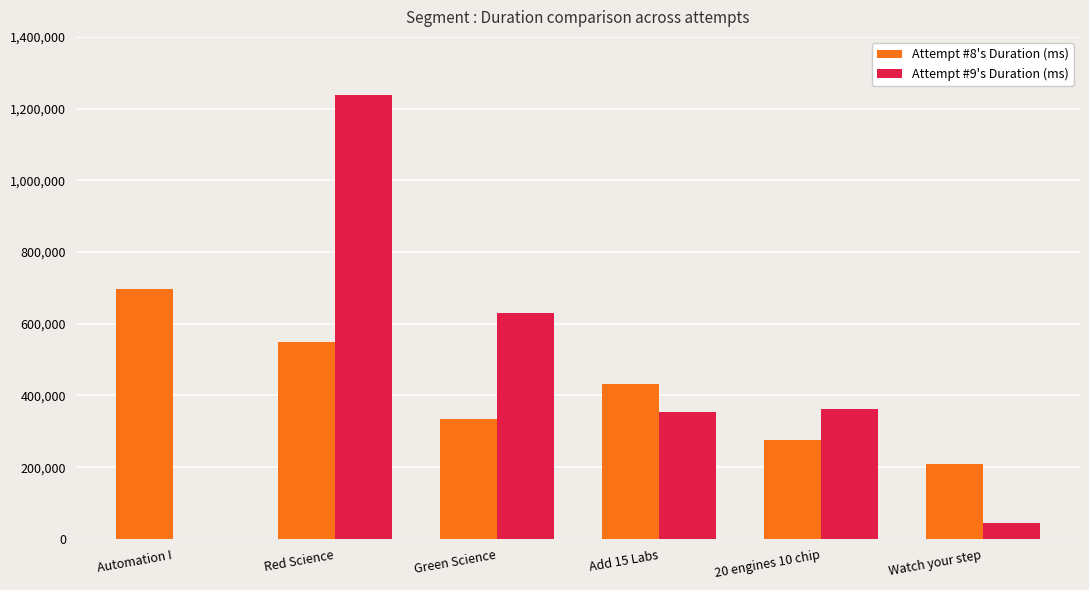

What are all the series names shown in the legend?

Attempt #8's Duration (ms), Attempt #9's Duration (ms)